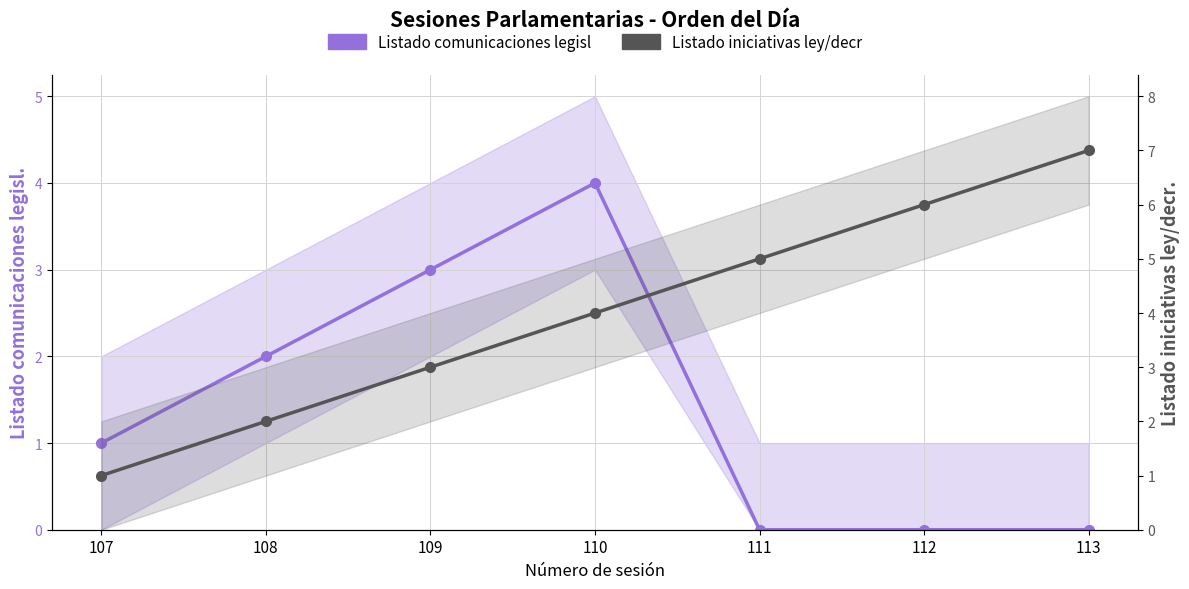

At which category is the sum across all series the highest?

110